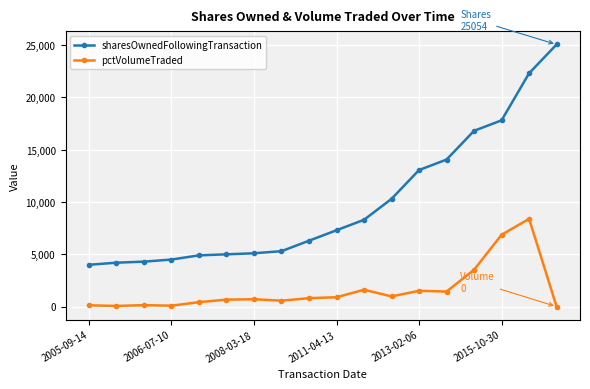

How many data points in sharesOwnedFollowingTransaction are less than 7300?

9